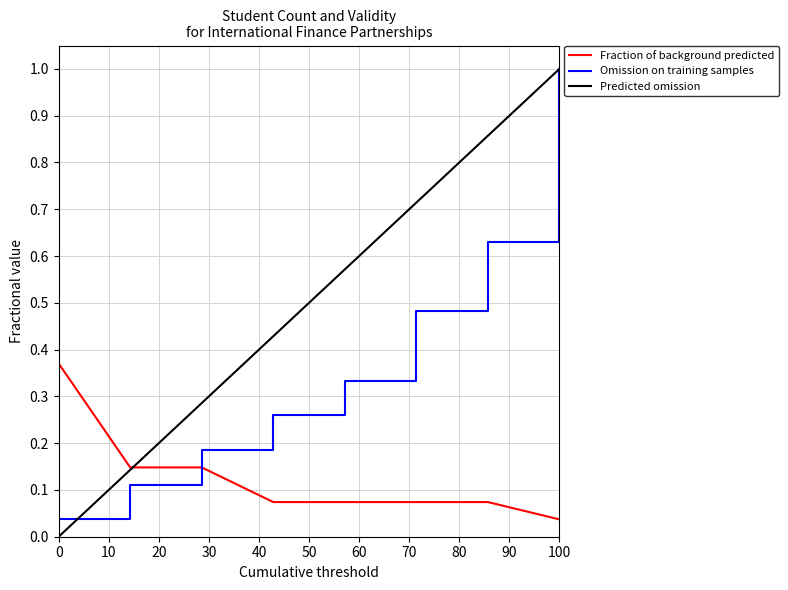

True or false: Predicted omission and Omission on training samples cross at least once.

True